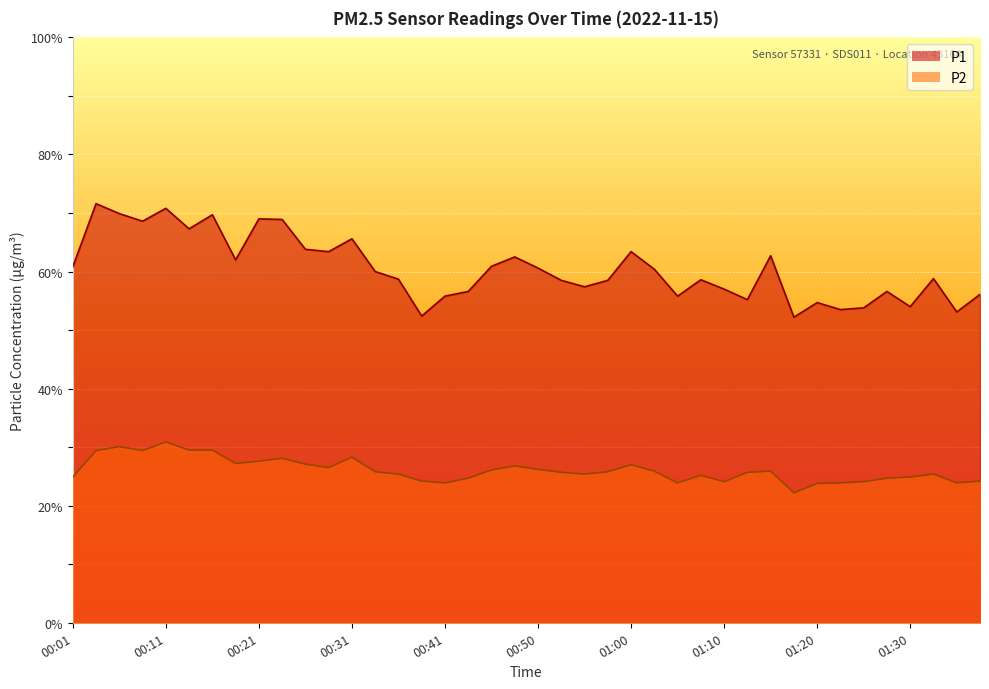

Which label corresponds to the largest value in the chart?

00:03